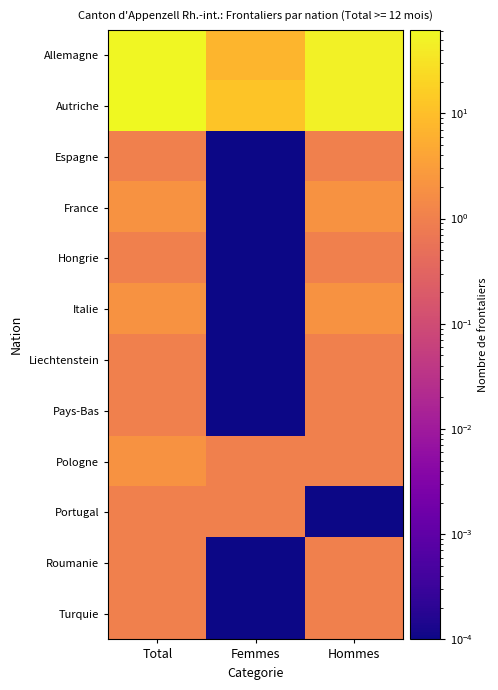

Which has a higher value, Total or Femmes?

Total